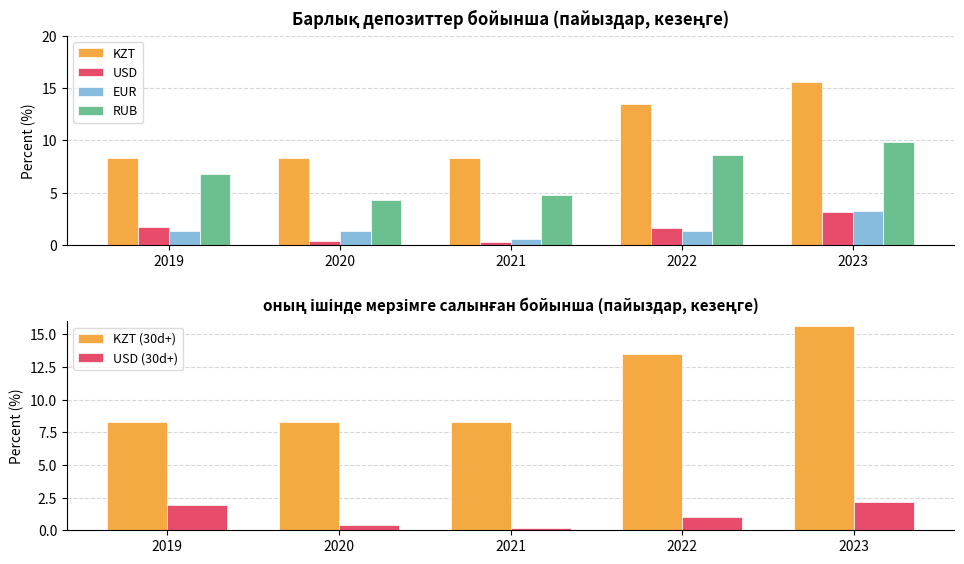

What is the highest value of the RUB series?

9.9